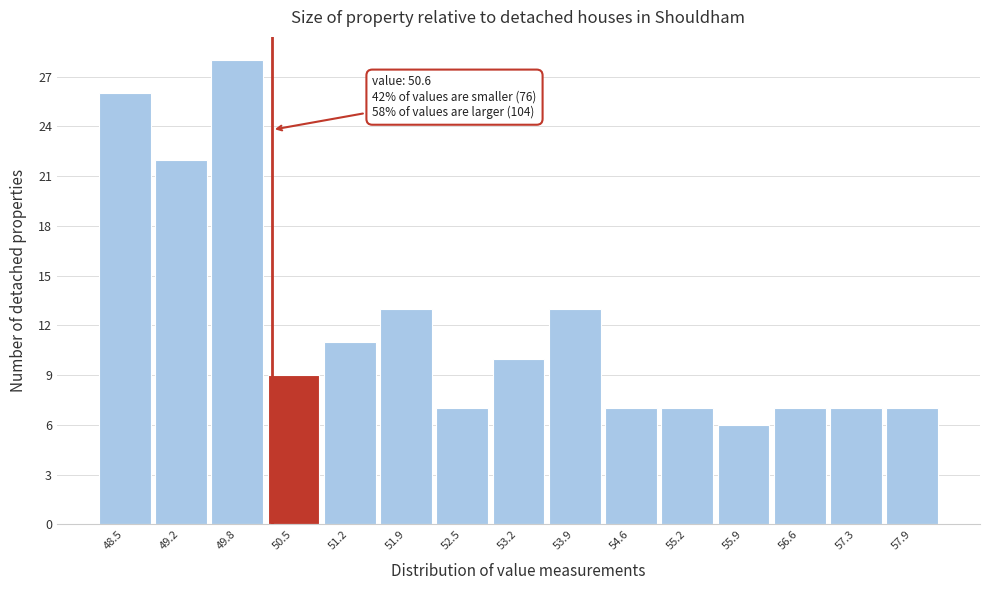

Reading left to right, extract all data points from this chart.

26	22	28	9	11	13	7	10	13	7	7	6	7	7	7